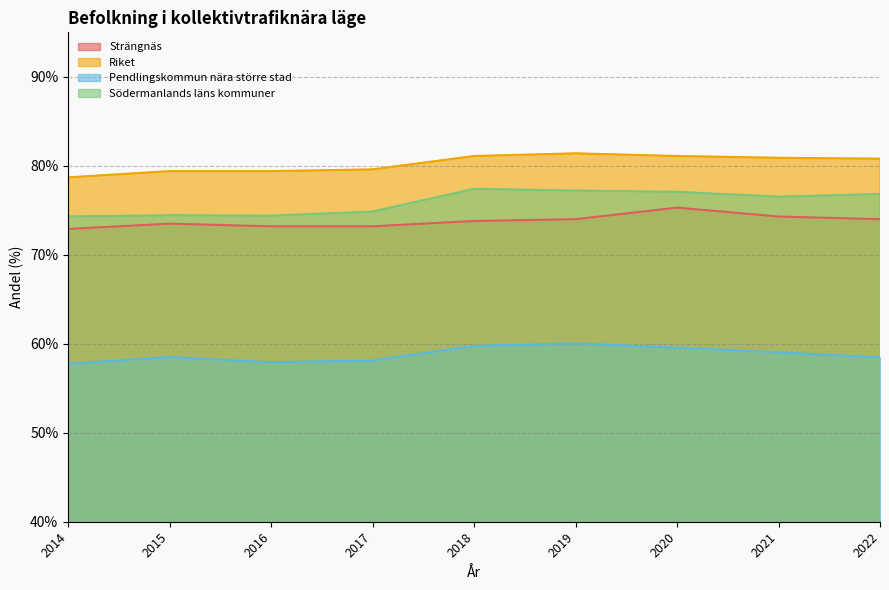

What is the total value across all series at 2017?

285.8